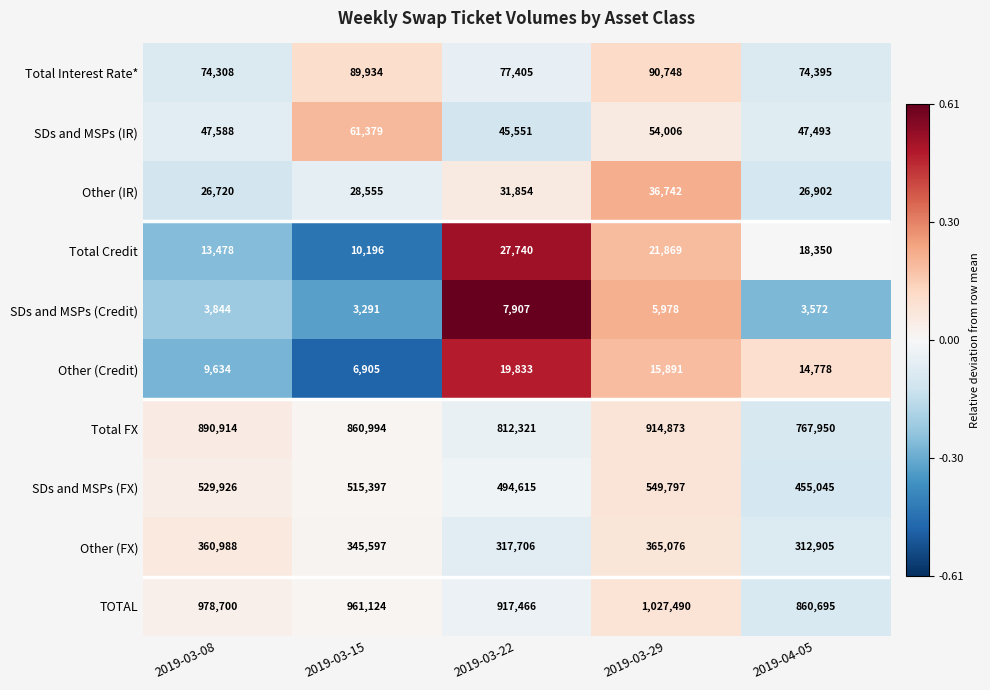

At which category is the sum across all series the highest?

2019-03-29